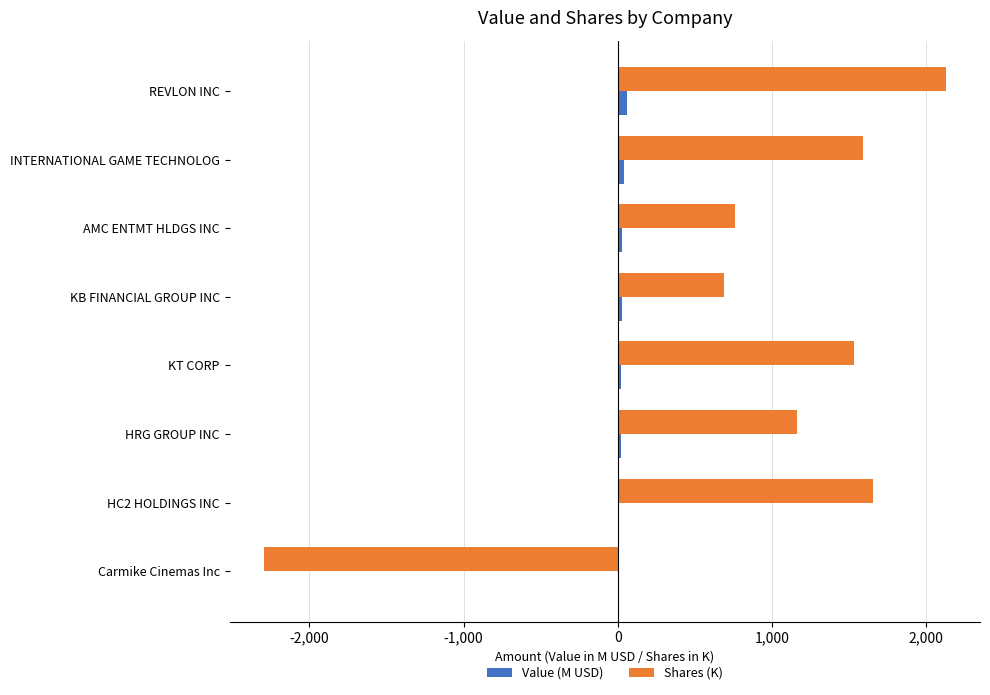

What is the maximum value for Shares (K)?

2127.6